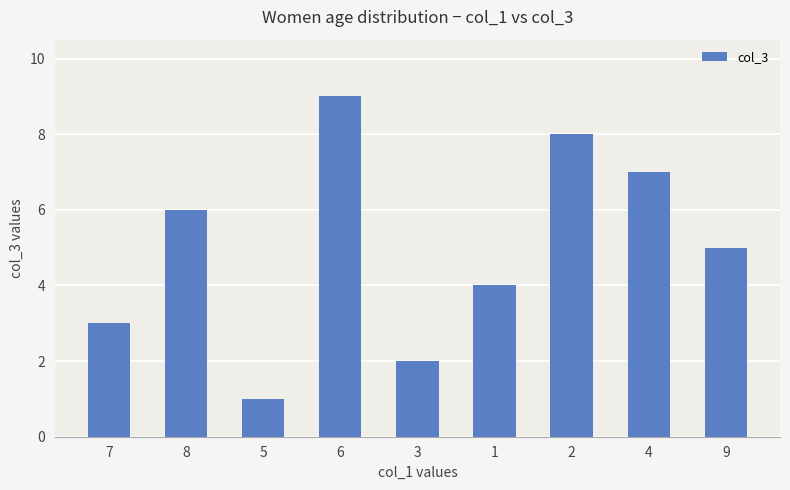

What is the average value?

5